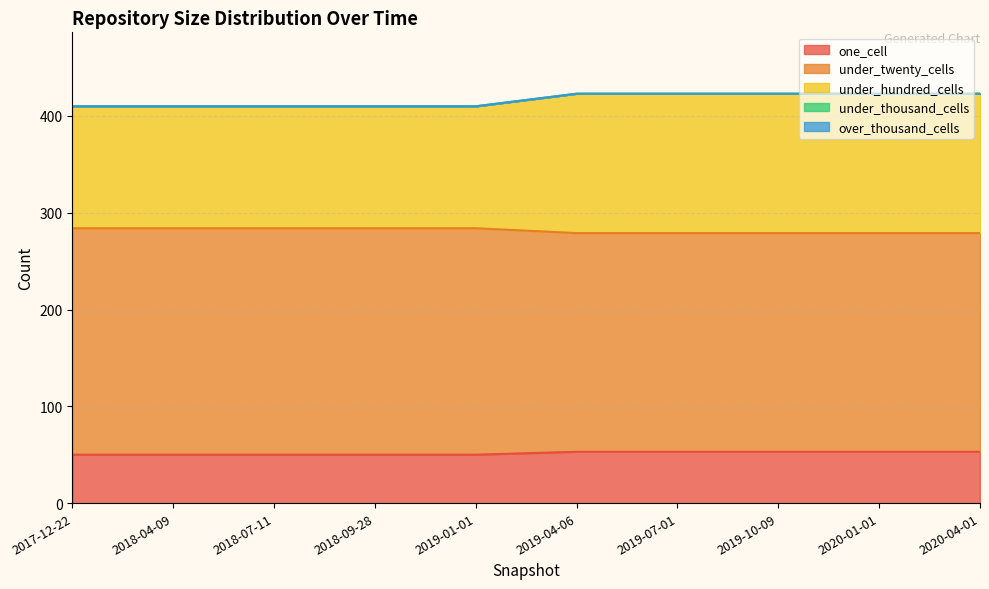

Does the chart display data point markers on the line(s)?

No